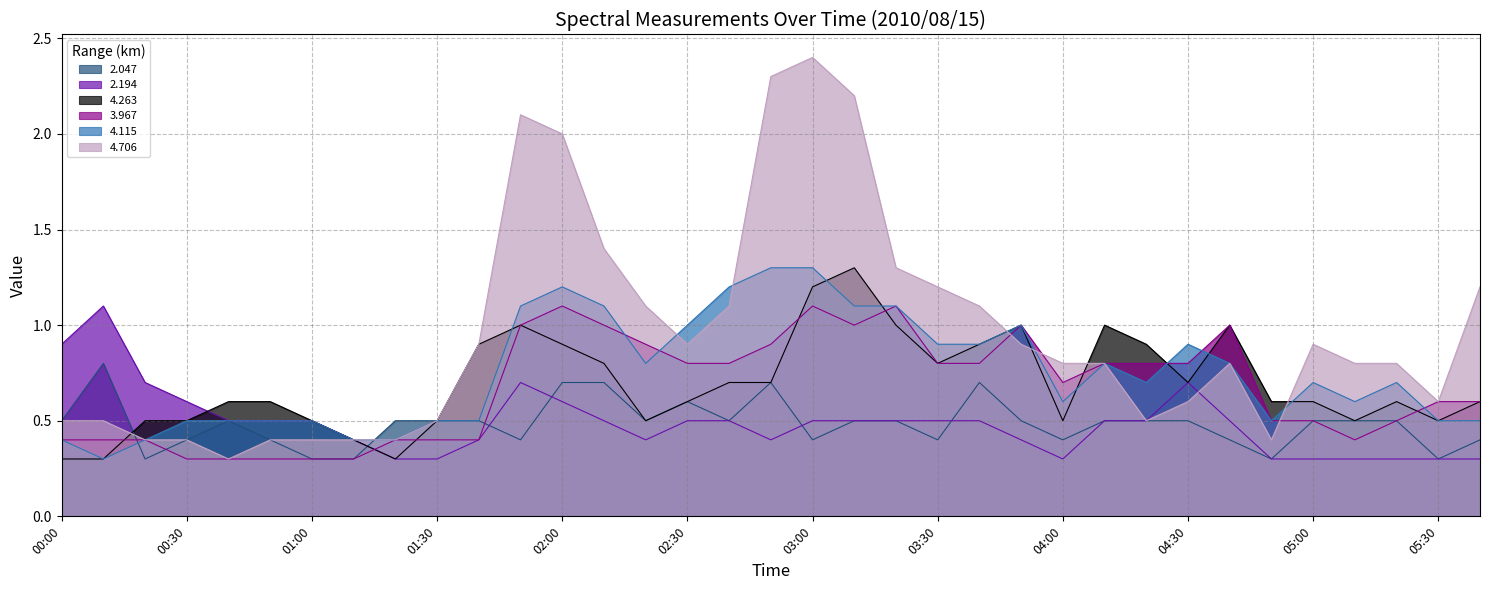

At how many categories does at least one series exceed 0?

35